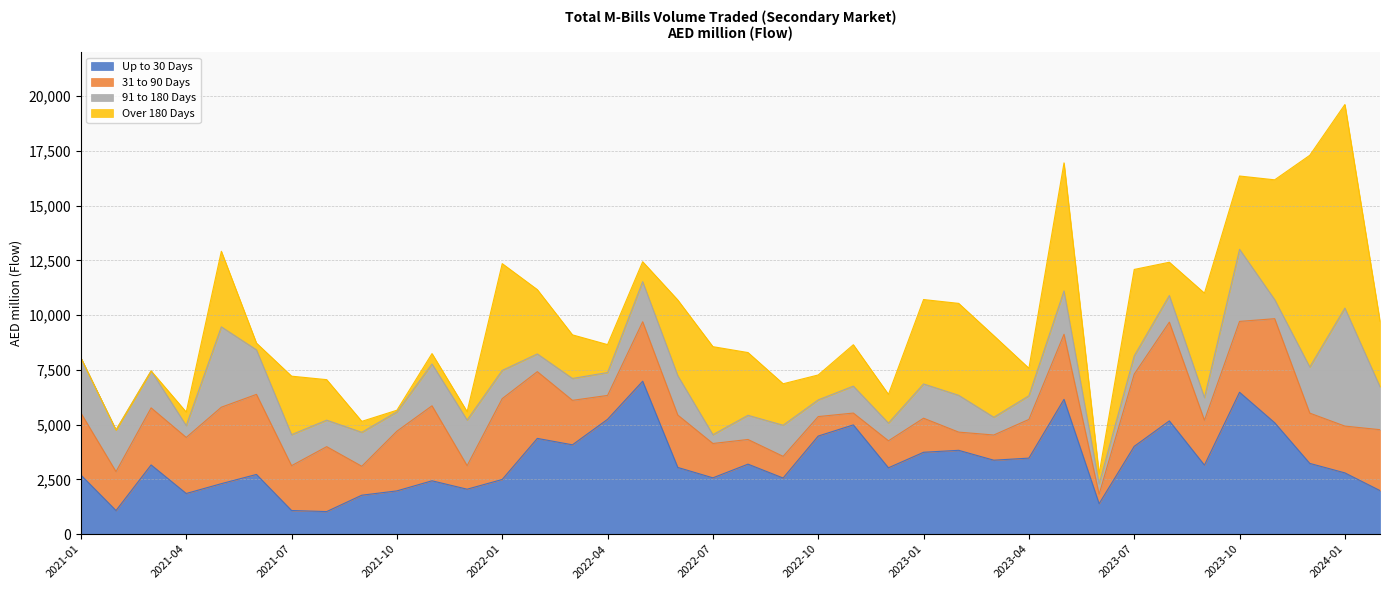

Which series has the widest spread of values?

Over 180 Days